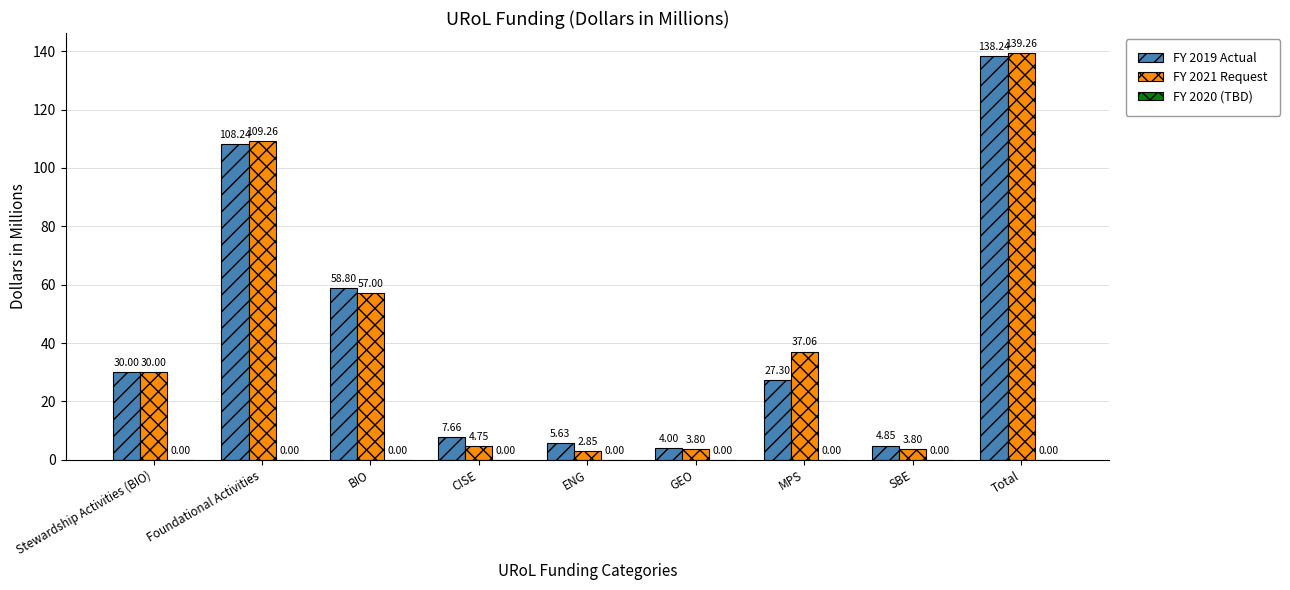

What is the average value of the FY 2021 Request series?

43.1